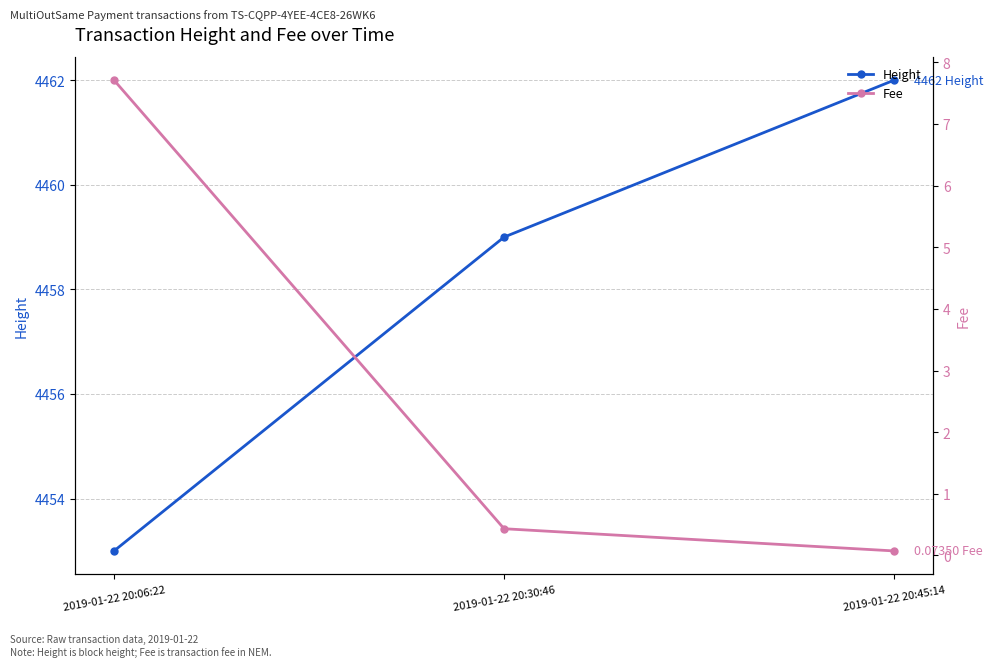

The value of Fee at 2019-01-22 20:30:46 is 0.4. True or false?

True